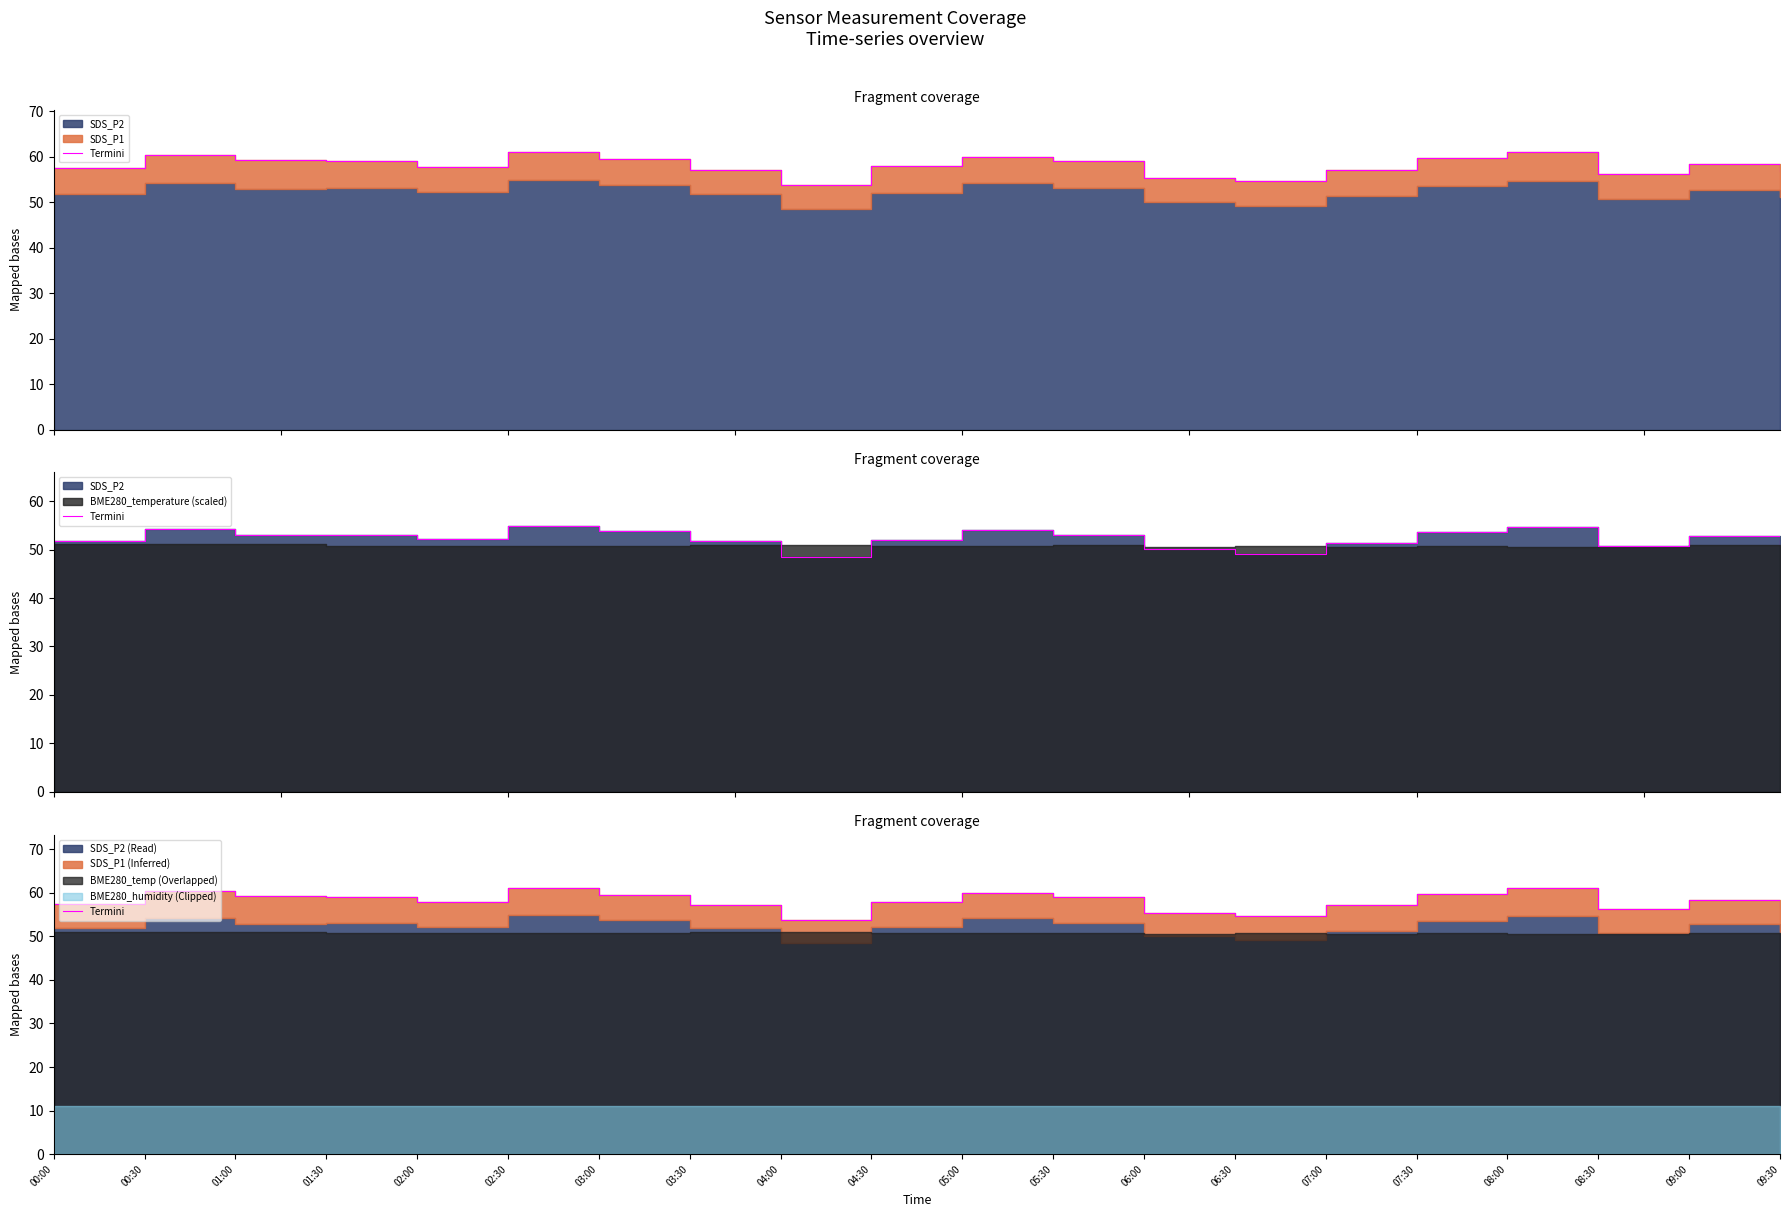

How many interior local valleys (lower than both neighbors) does the data have?

4